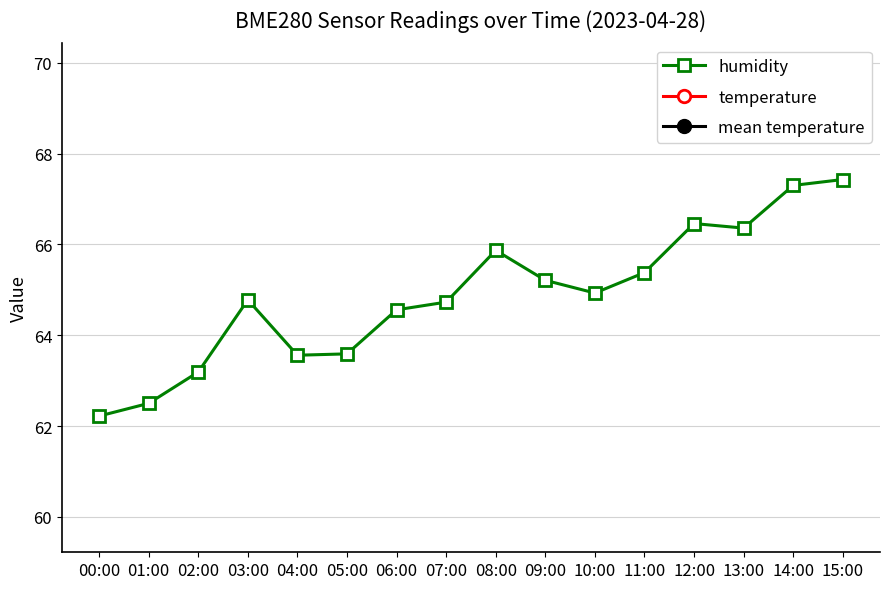

List the labels in order of humidity value, largest first.

15:00, 14:00, 12:00, 13:00, 08:00, 11:00, 09:00, 10:00, 03:00, 07:00, 06:00, 05:00, 04:00, 02:00, 01:00, 00:00